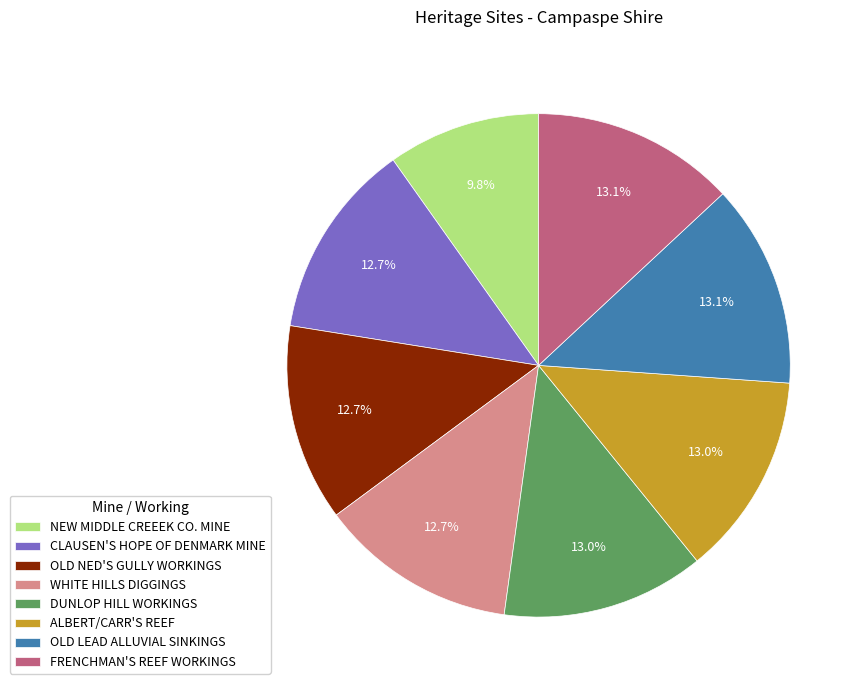

What percentage is the DUNLOP HILL WORKINGS slice, to the nearest percent?

13%